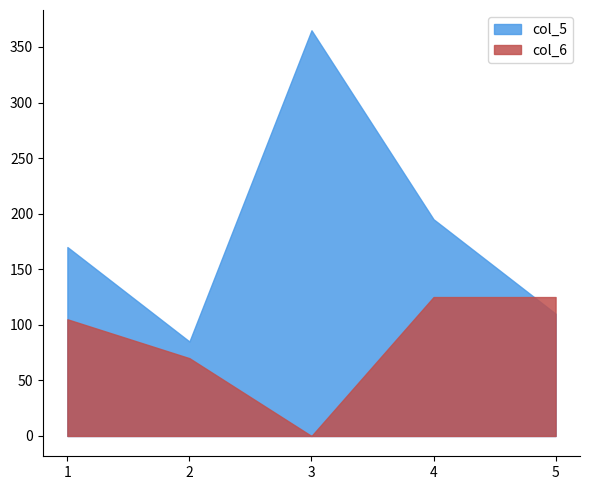

How many intersections are there between col_5 and col_6?

1